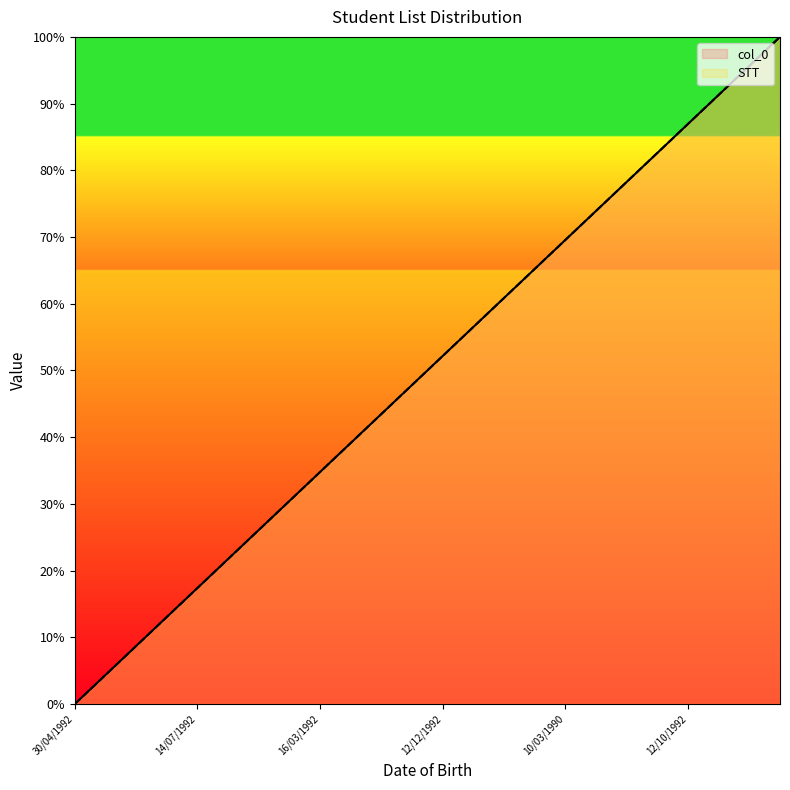

Does the chart have visible grid lines?

No